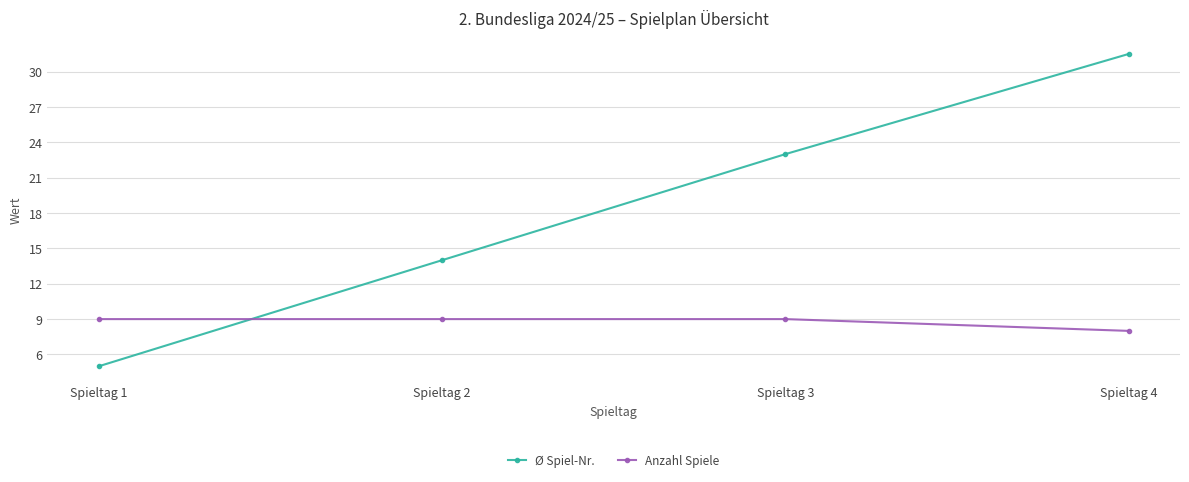

Count the number of categories in the chart.

4